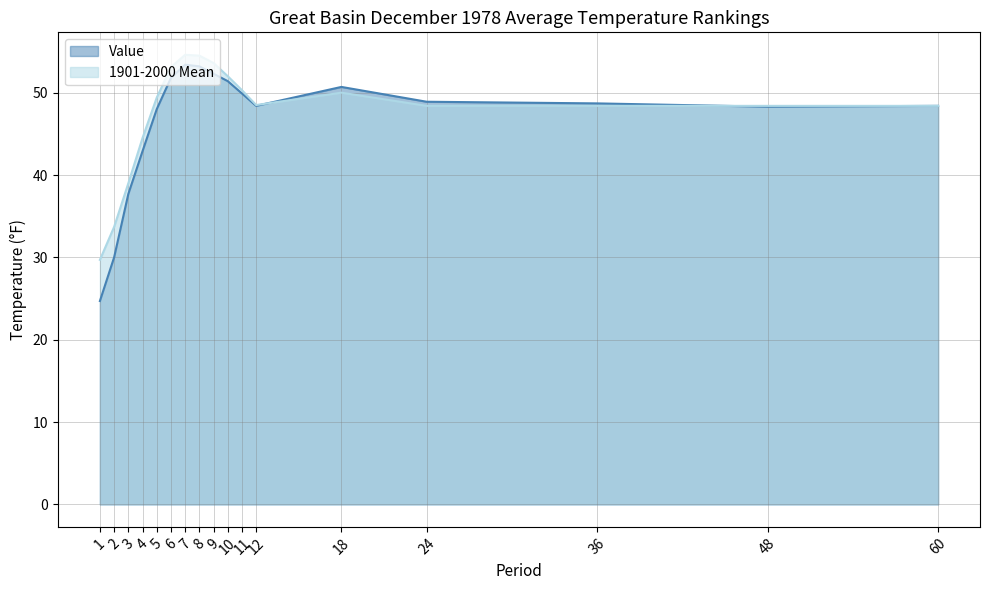

What is the spread (max minus min) of values at 3?

1.3